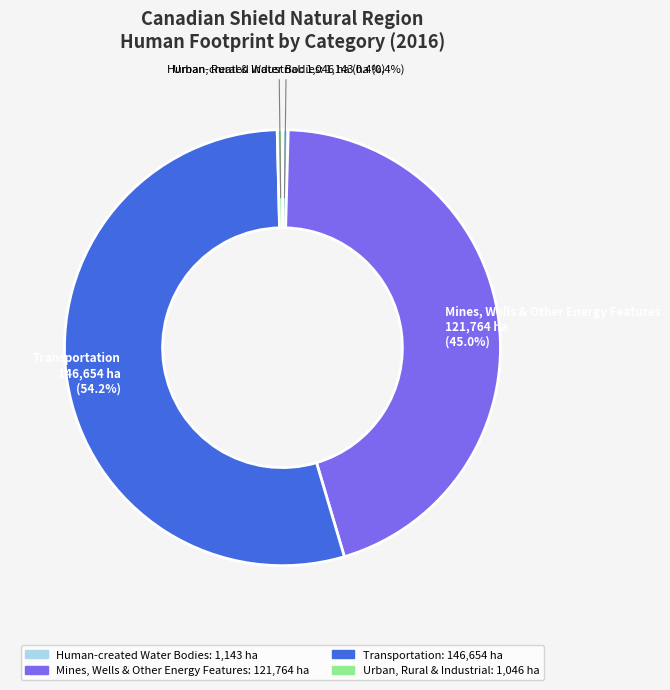

What percentage do Transportation and Urban, Rural & Industrial together represent?

54.6%